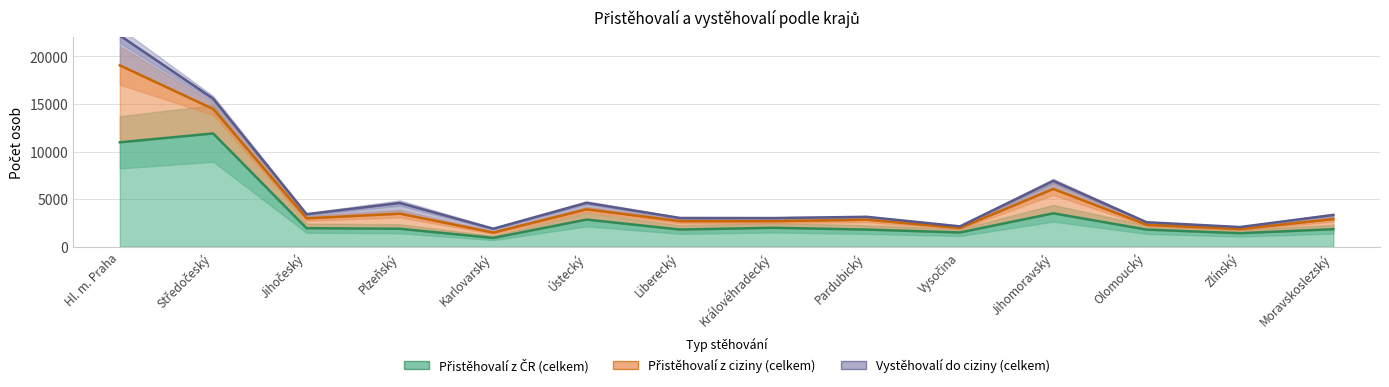

What is the difference between the Přistěhovalí z ČR (celkem) values at Karlovarský and Jihomoravský?

2585